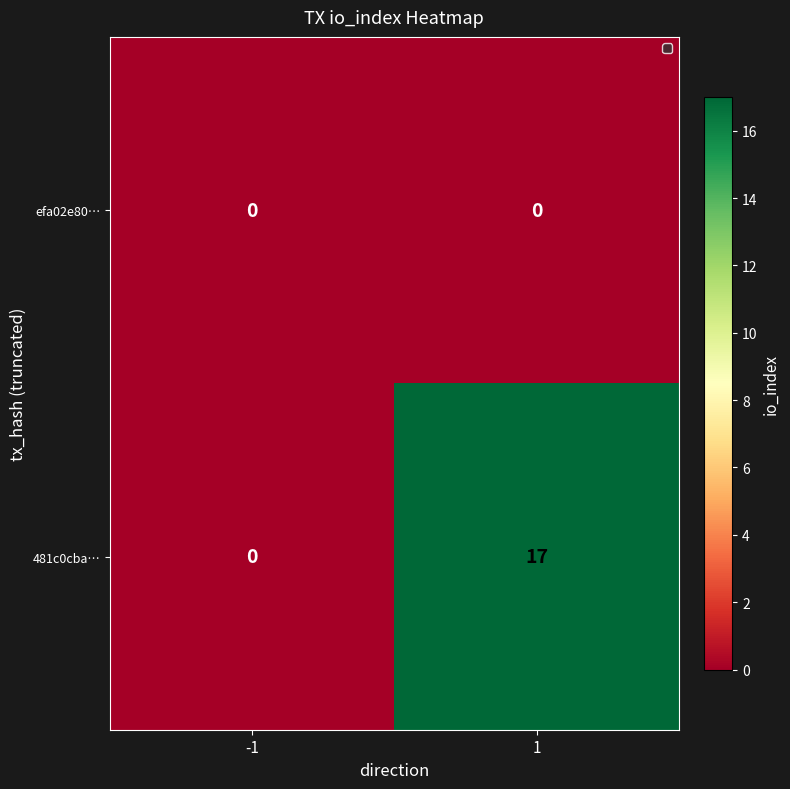

What is the maximum value for 481c0cba…?

17